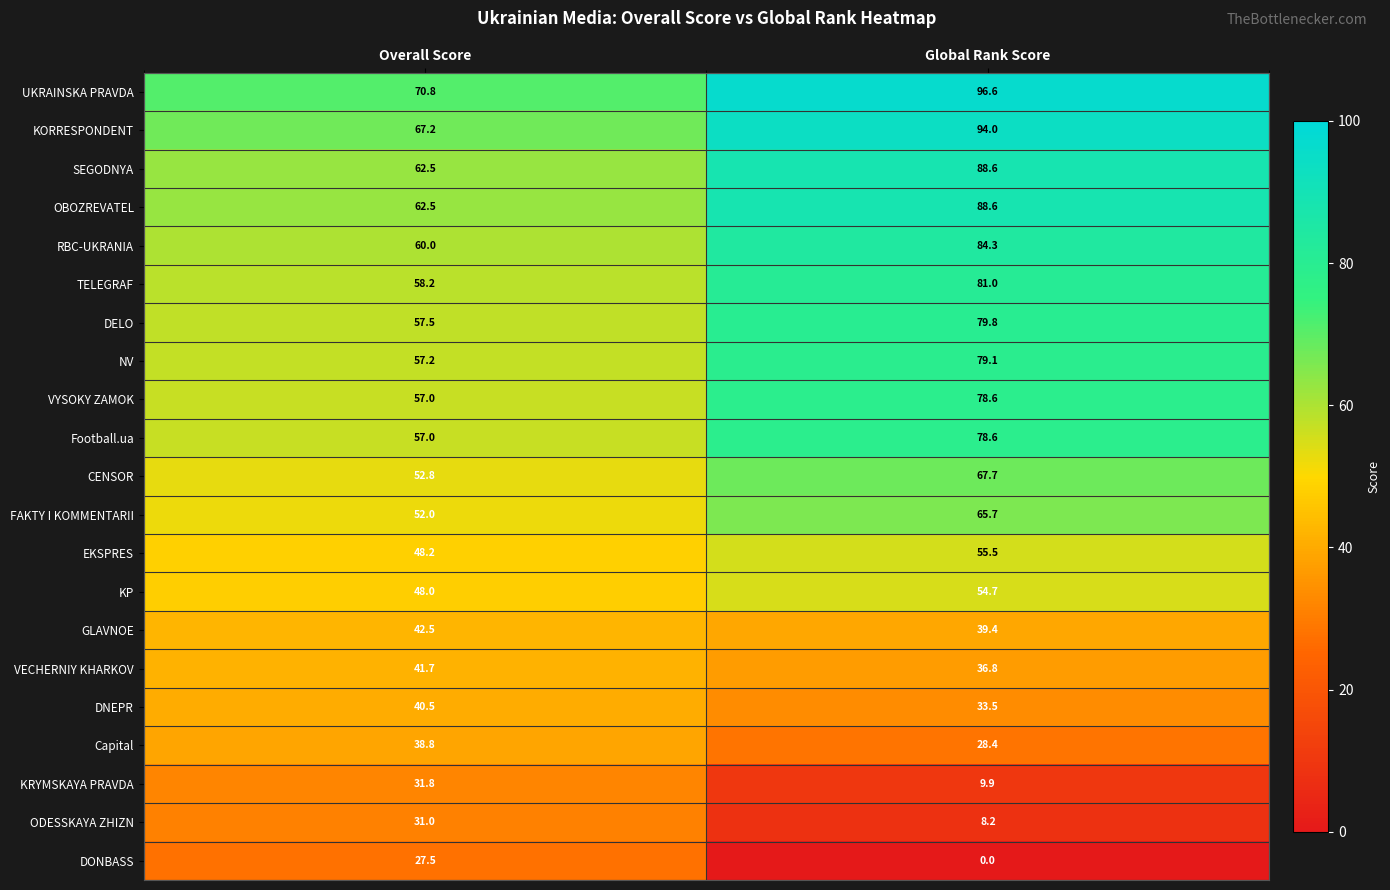

Which series has the widest spread of values?

DONBASS